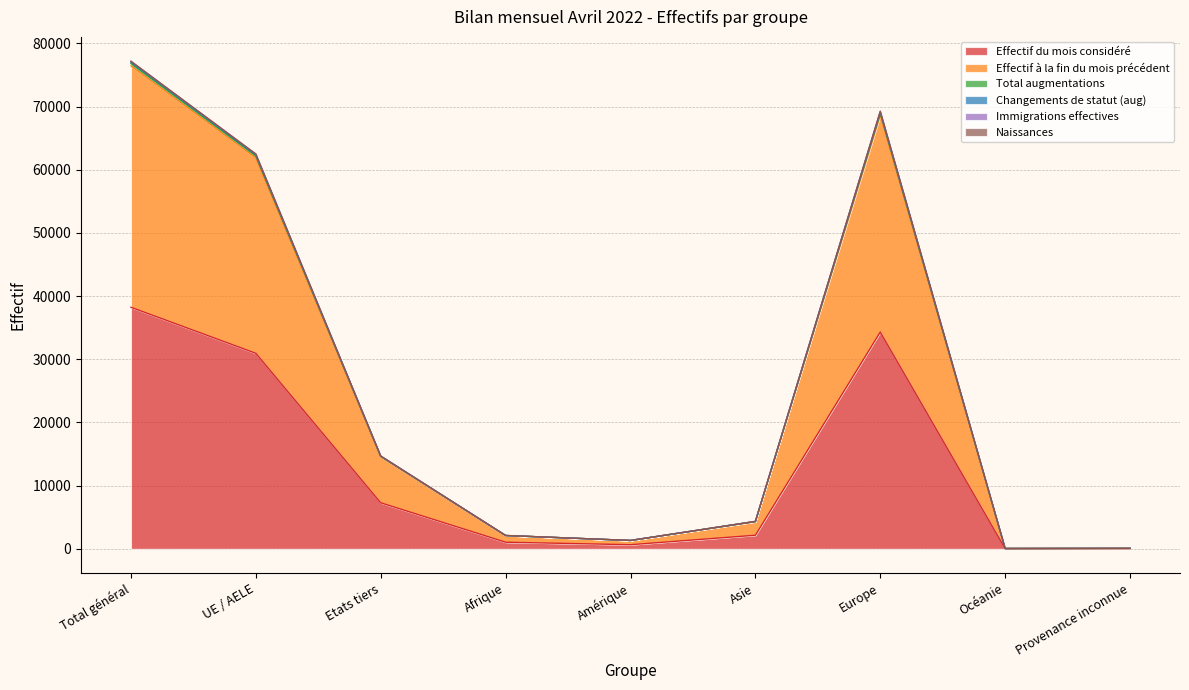

At which label does Effectif du mois considéré reach its peak?

Total général